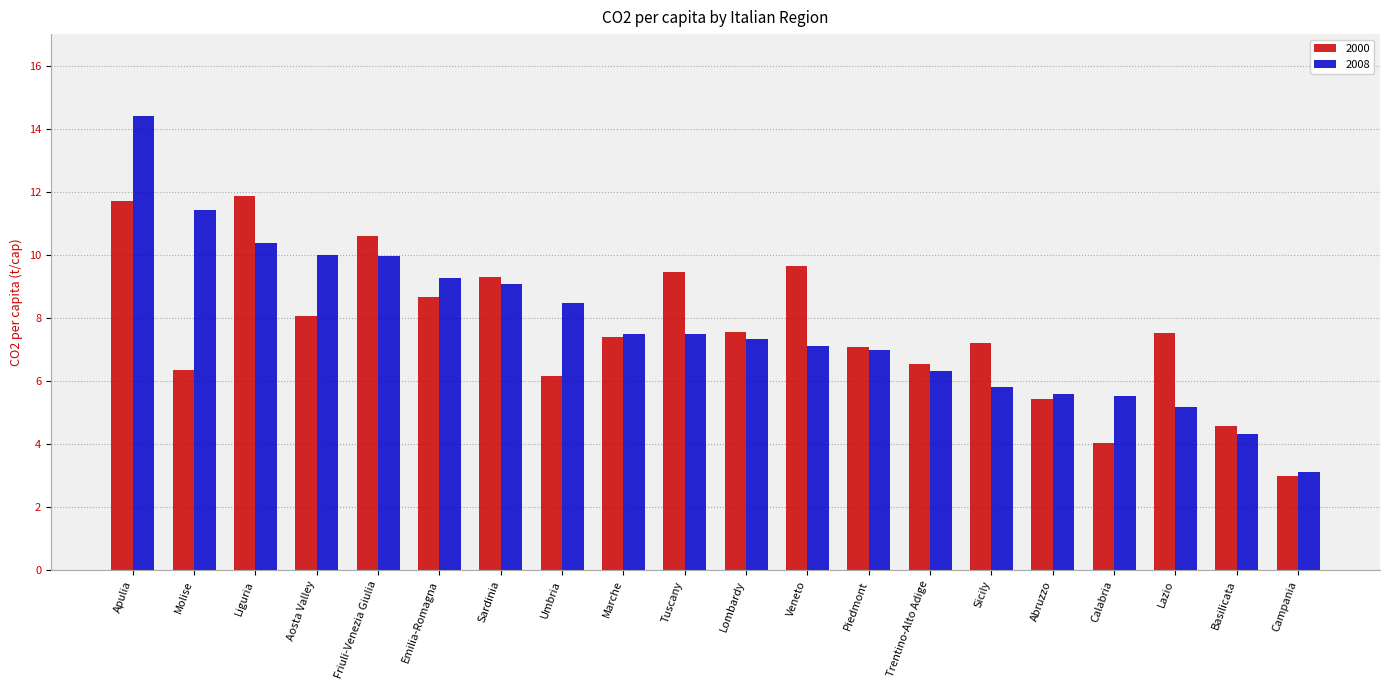

What is the maximum value shown in the chart?

14.4